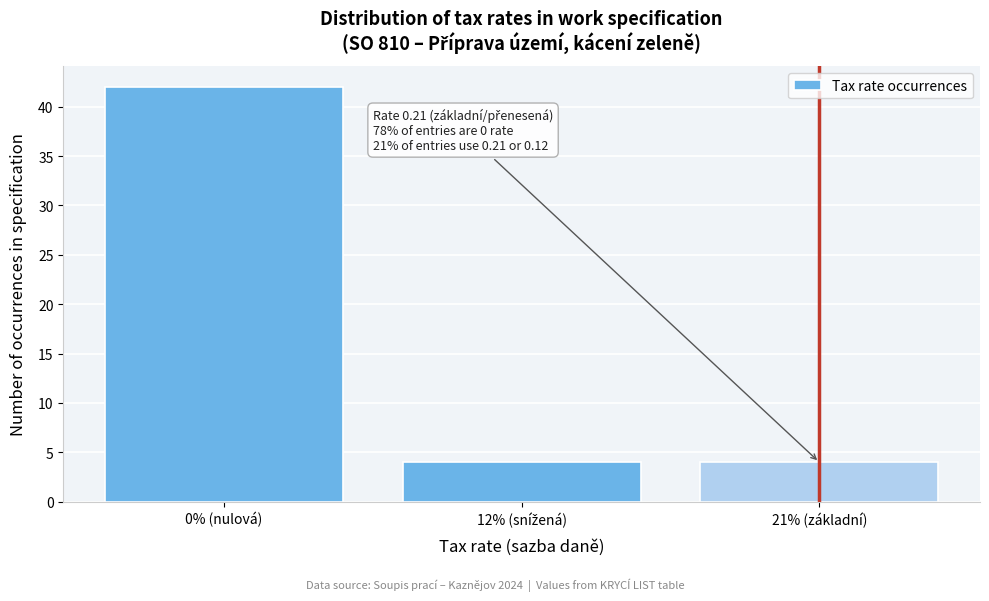

Reading right to left, transcribe all the data shown in this chart.

4	4	42